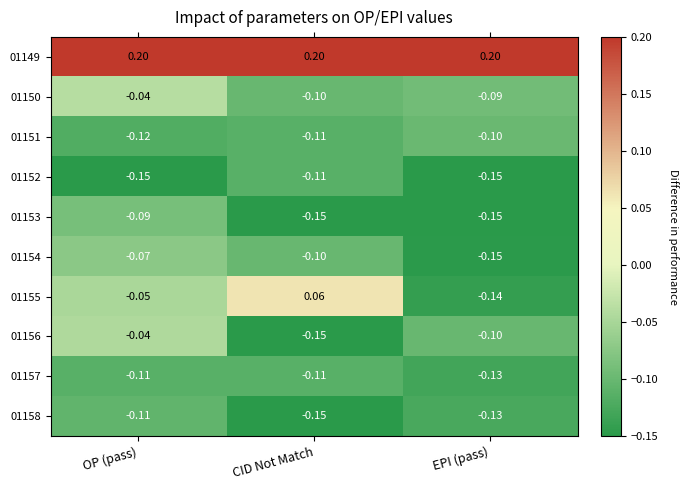

Rank the categories by 01154 value from highest to lowest.

OP (pass), CID Not Match, EPI (pass)